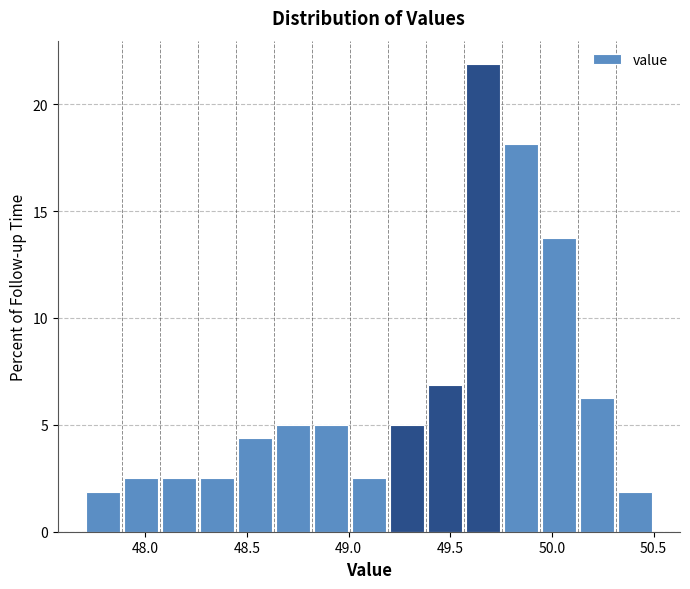

Read against the x-axis, roughly where is the centre of the tallest bar?

49.65